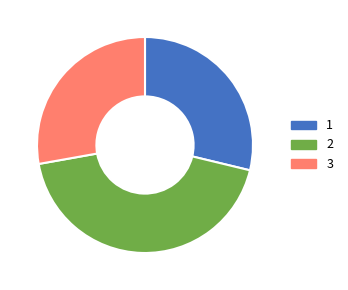

What is the largest slice in the pie chart?

2